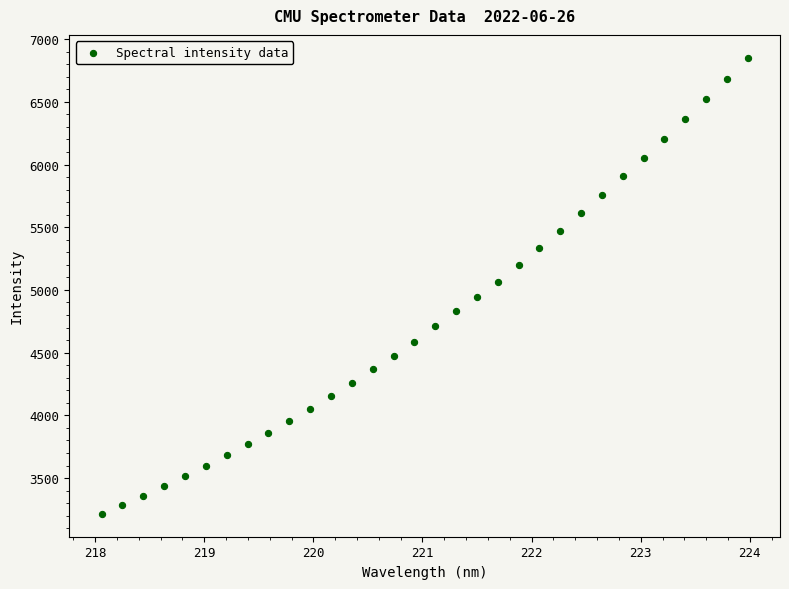

What is the range of X values (max minus min)?

5.9